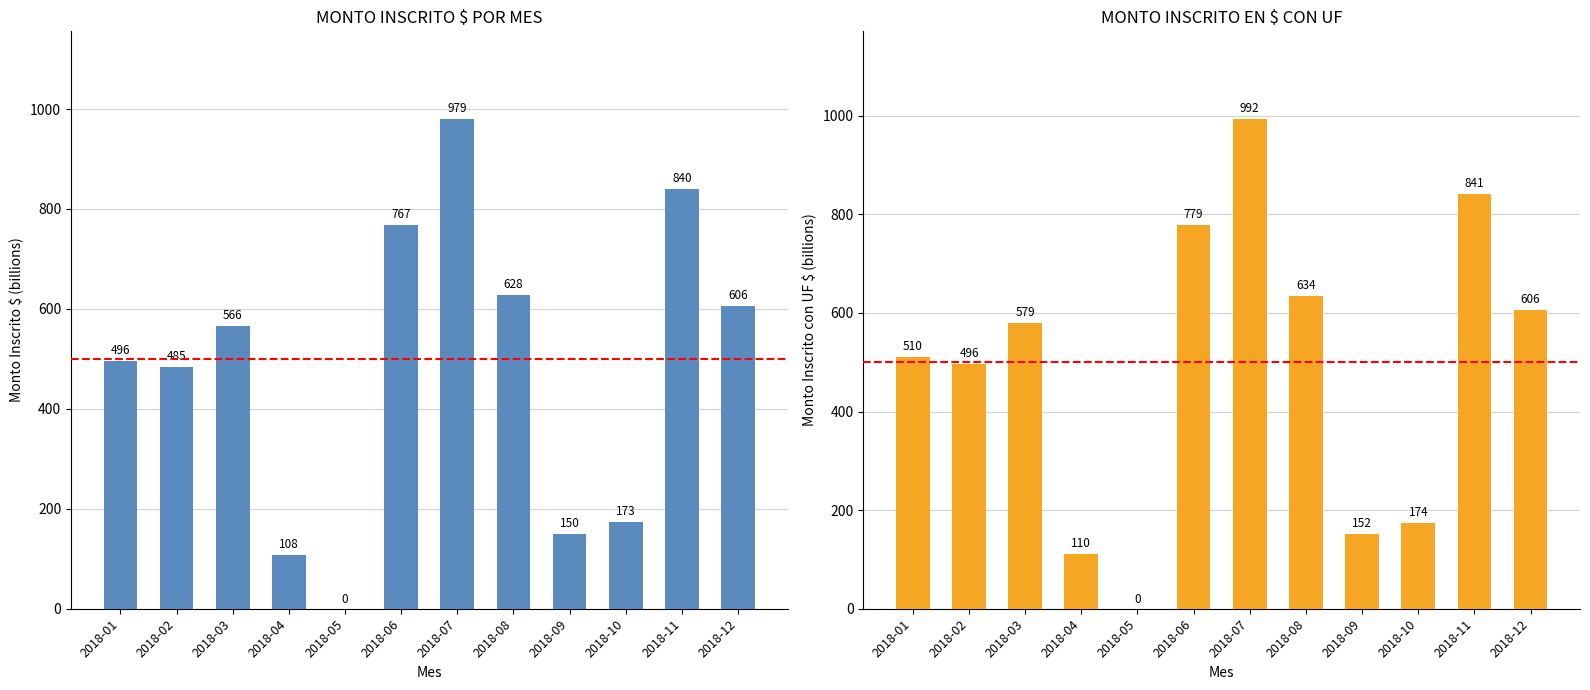

Does the chart contain stacked bars?

No